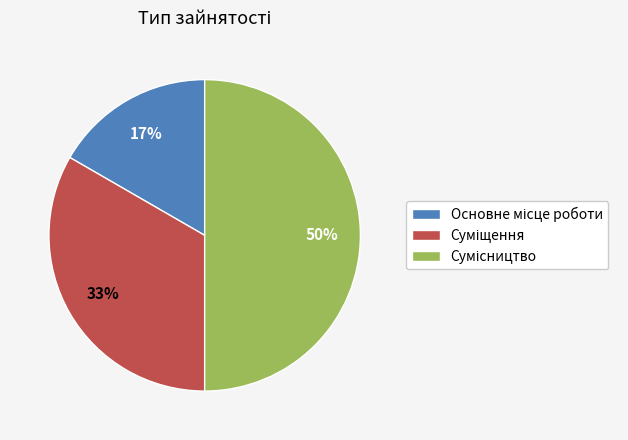

To the nearest percent, what is the difference between the largest and smallest slice percentages?

33%